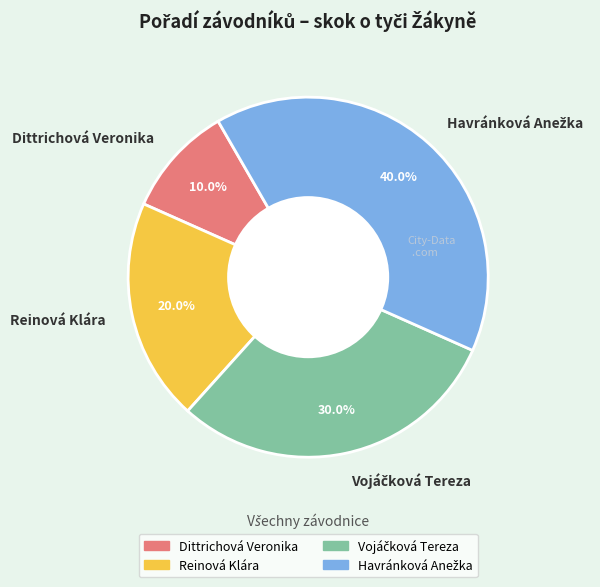

What percentage is the Reinová Klára slice, to the nearest percent?

20%